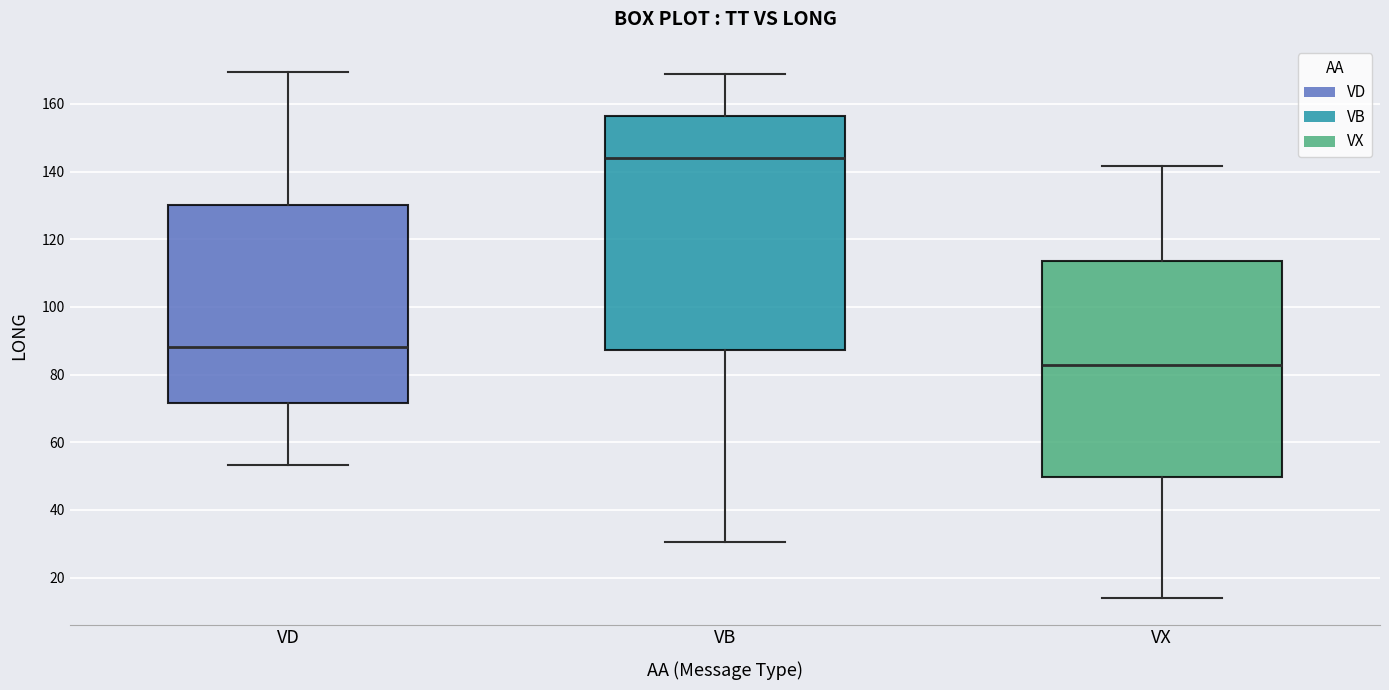

Reading left to right, read every box against the y-axis: the position of its median line, the range the box covers, and the ends of its whiskers. The values are not printed on the chart, so give them approximately, as read against the axis.

VD: median 88, box 72 to 130, whiskers 54 to 170
VB: median 144, box 88 to 156, whiskers 30 to 168
VX: median 82, box 50 to 114, whiskers 14 to 142